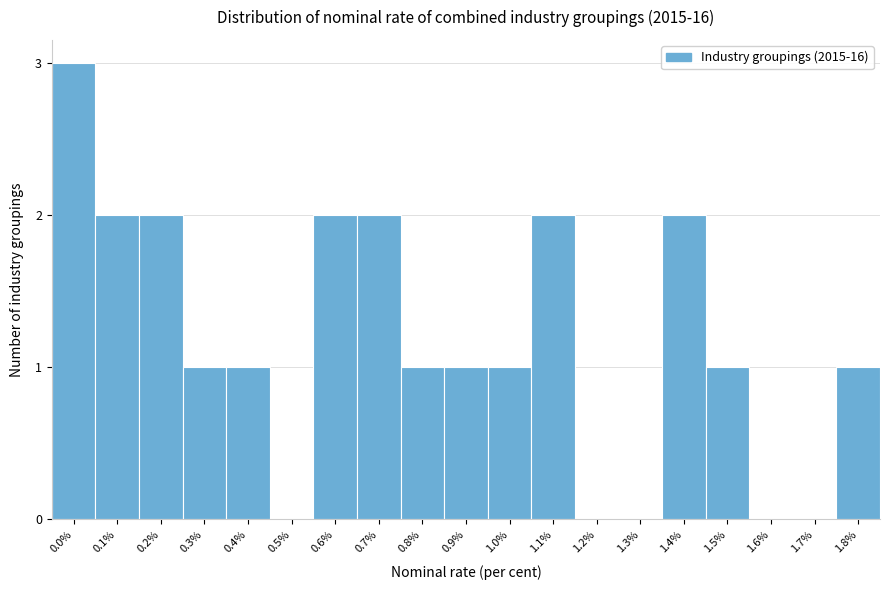

Reading left to right, what are all the values shown in this chart?

0.0%=3	0.1%=2	0.2%=2	0.3%=1	0.4%=1	0.5%=0	0.6%=2	0.7%=2	0.8%=1	0.9%=1	1.0%=1	1.1%=2	1.2%=0	1.3%=0	1.4%=2	1.5%=1	1.6%=0	1.7%=0	1.8%=1